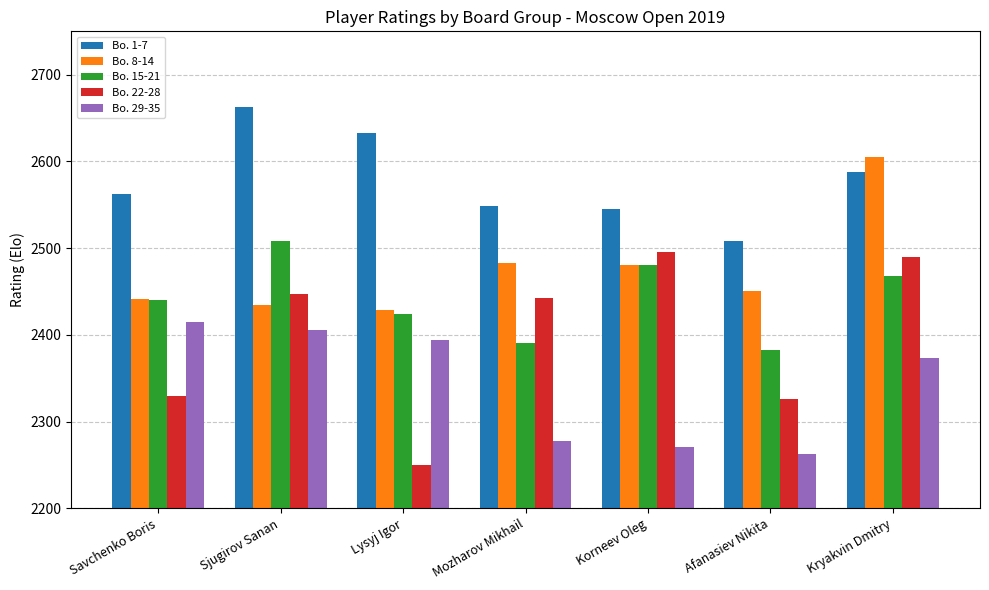

What is the total value across all series at Savchenko Boris?

12187